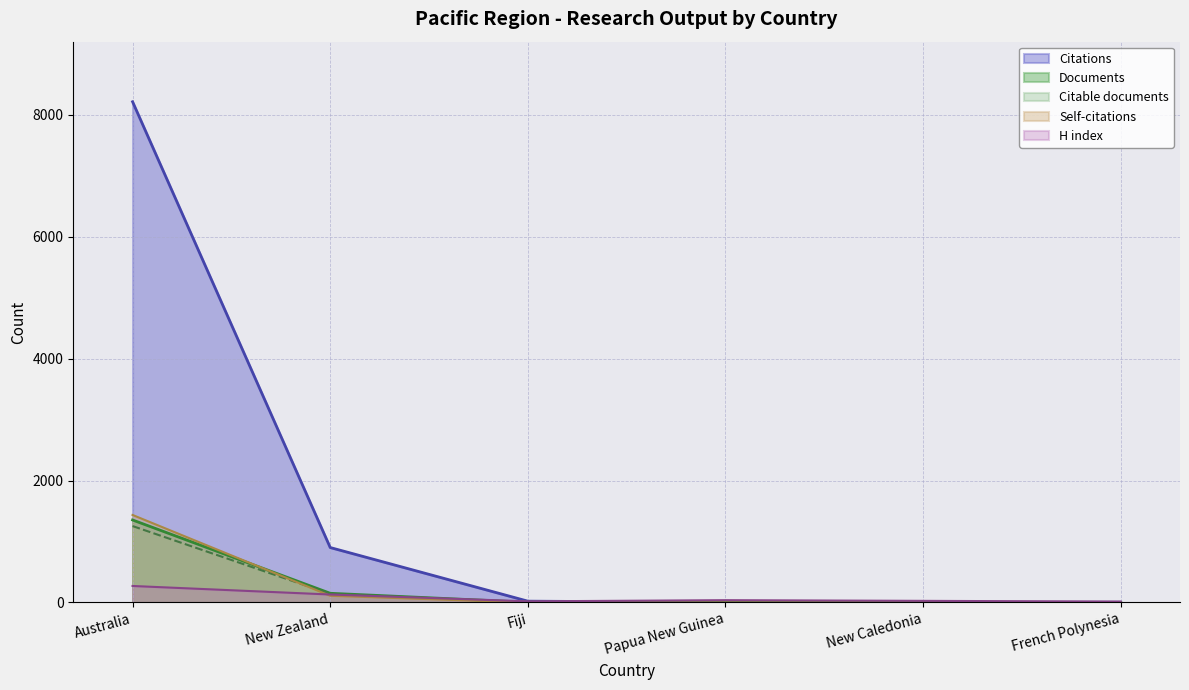

How many times do Documents and H index cross each other?

1